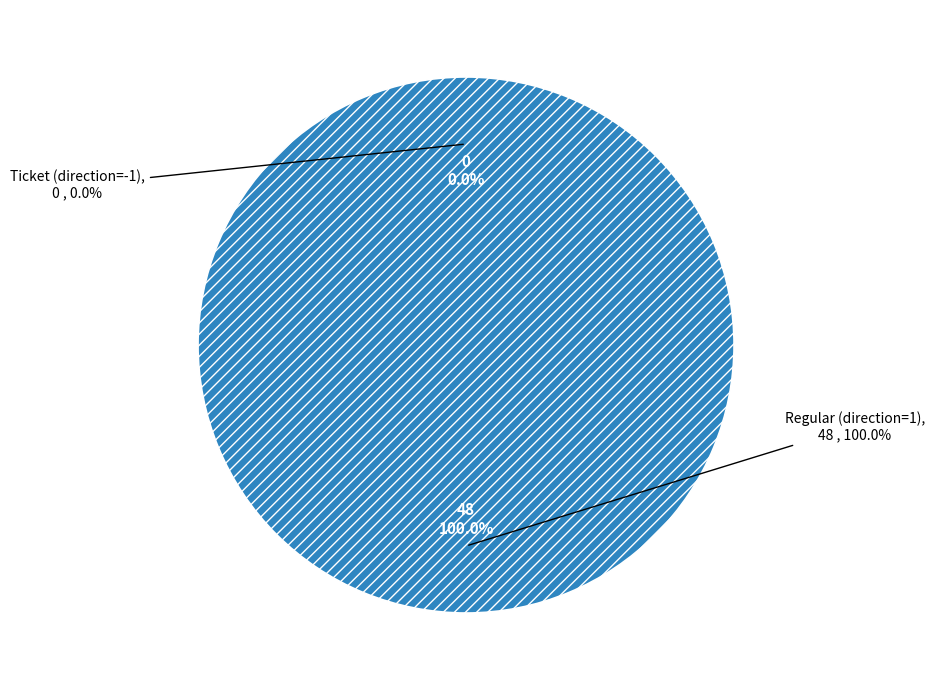

What percentage is the Regular (direction=1) slice, to the nearest percent?

100%